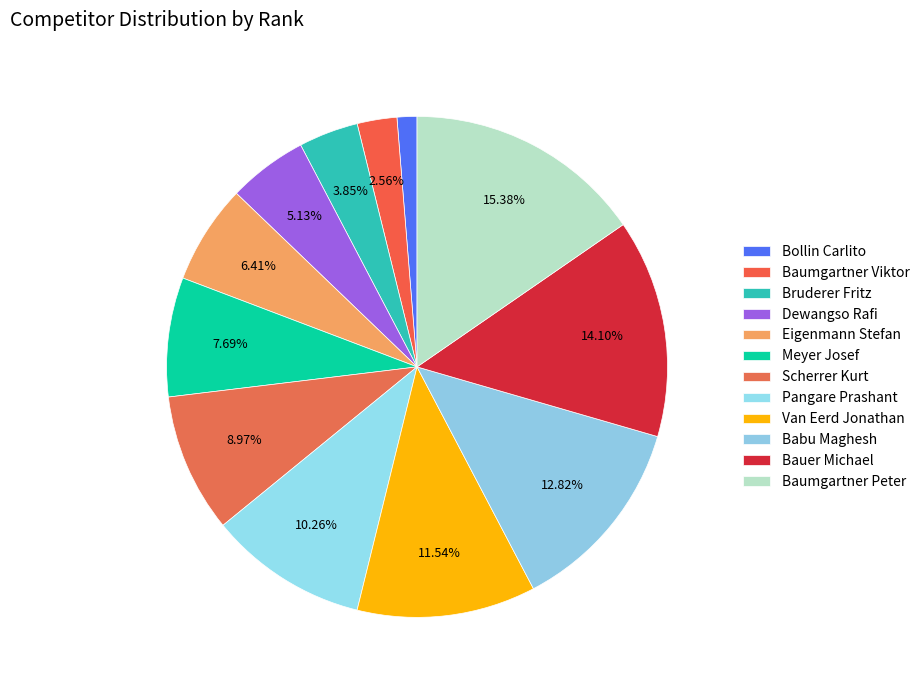

To the nearest percent, what is the average slice percentage?

8%